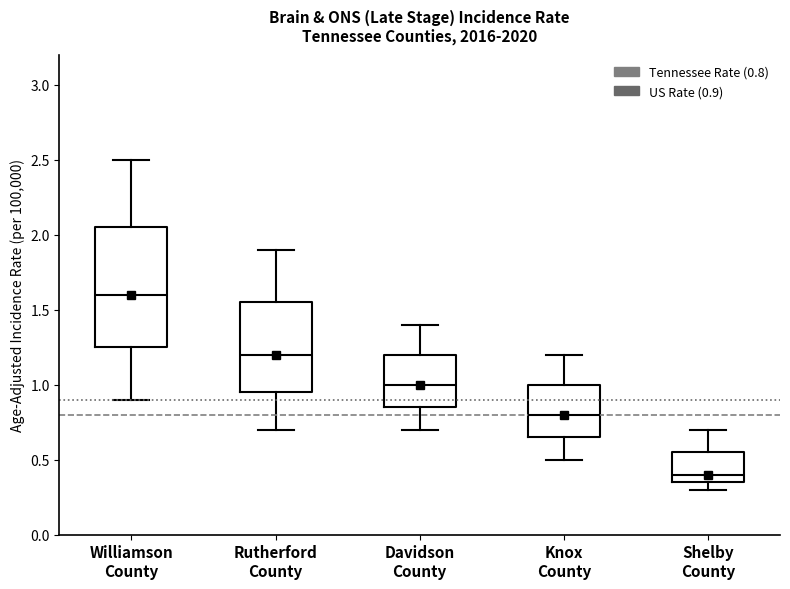

Reading left to right, read every box against the y-axis: the position of its median line, the range the box covers, and the ends of its whiskers. The values are not printed on the chart, so give them approximately, as read against the axis.

Williamson County: median 1.60, box 1.25 to 2.05, whiskers 0.90 to 2.50
Rutherford County: median 1.20, box 0.95 to 1.55, whiskers 0.70 to 1.90
Davidson County: median 1.00, box 0.85 to 1.20, whiskers 0.70 to 1.40
Knox County: median 0.80, box 0.65 to 1.00, whiskers 0.50 to 1.20
Shelby County: median 0.40, box 0.35 to 0.55, whiskers 0.30 to 0.70